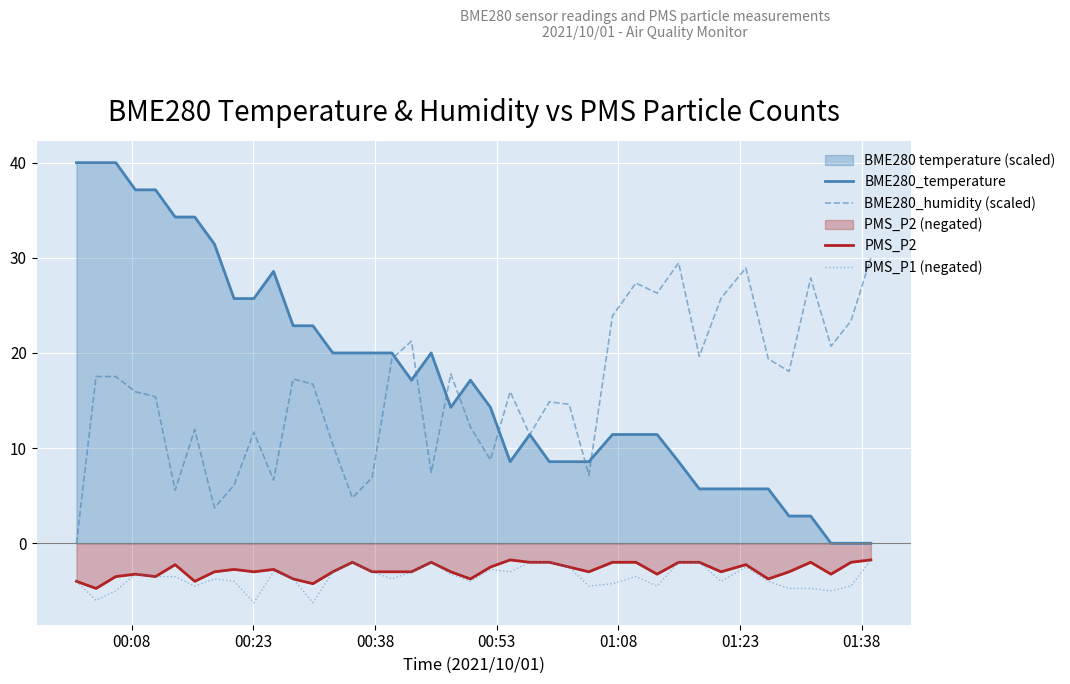

Which series has the largest range (max minus min)?

BME280_temperature